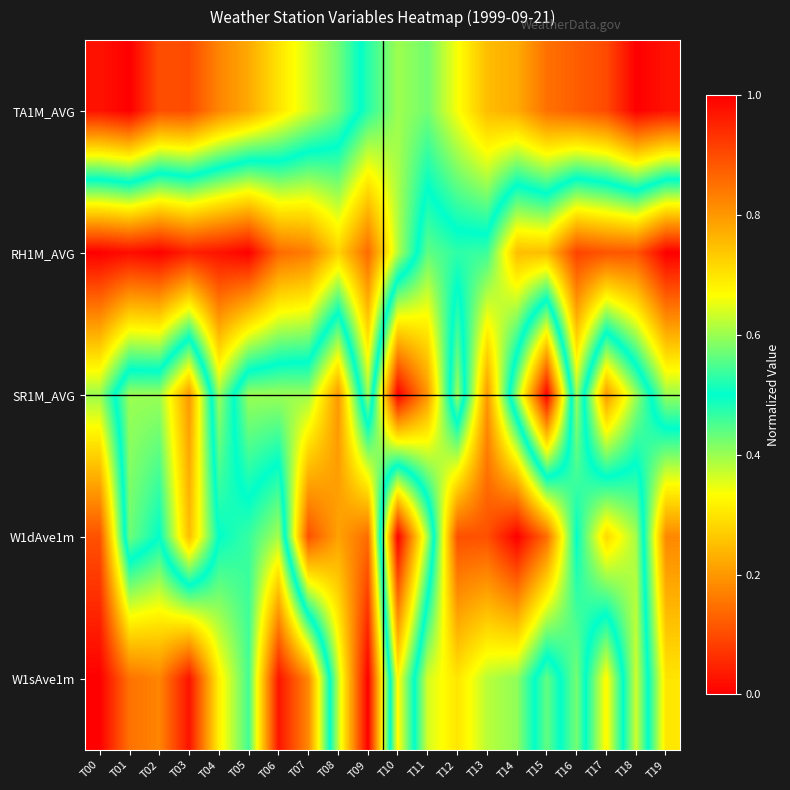

At how many categories does at least one series exceed 0?

20